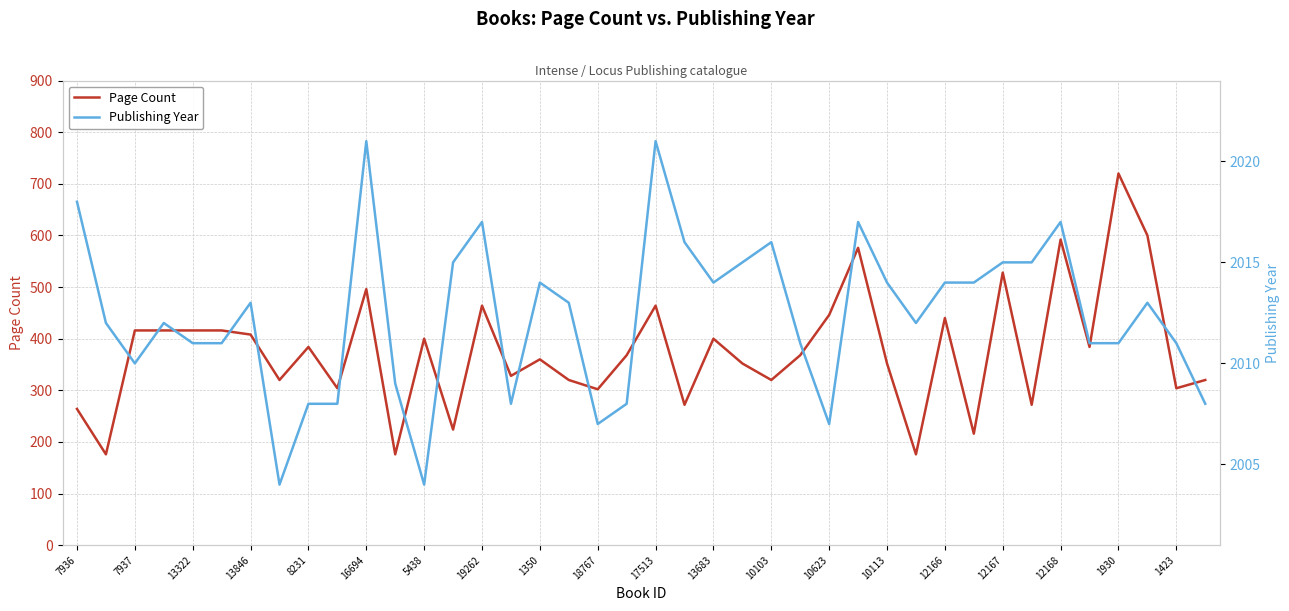

True or false: Page Count and Publishing Year cross at least once.

False